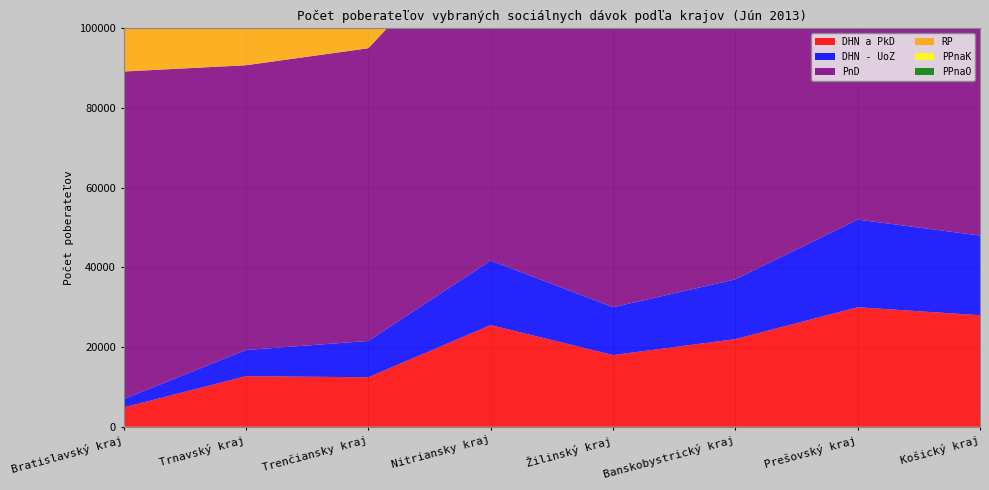

Reading left to right, transcribe all the data shown in this chart.

DHN a PkD: Bratislavský kraj=4859	Trnavský kraj=12696	Trenčiansky kraj=12433	Nitriansky kraj=25523	Žilinský kraj=18000	Banskobystrický kraj=22000	Prešovský kraj=30000	Košický kraj=28000
DHN - UoZ: Bratislavský kraj=2109	Trnavský kraj=6574	Trenčiansky kraj=9109	Nitriansky kraj=16205	Žilinský kraj=12000	Banskobystrický kraj=15000	Prešovský kraj=22000	Košický kraj=20000
PnD: Bratislavský kraj=82197	Trnavský kraj=71465	Trenčiansky kraj=73463	Nitriansky kraj=86179	Žilinský kraj=75000	Banskobystrický kraj=80000	Prešovský kraj=95000	Košický kraj=90000
RP: Bratislavský kraj=17758	Trnavský kraj=13504	Trenčiansky kraj=14630	Nitriansky kraj=17013	Žilinský kraj=14000	Banskobystrický kraj=15000	Prešovský kraj=18000	Košický kraj=17000
PPnaK: Bratislavský kraj=11547	Trnavský kraj=15784	Trenčiansky kraj=17648	Nitriansky kraj=22440	Žilinský kraj=16000	Banskobystrický kraj=18000	Prešovský kraj=25000	Košický kraj=22000
PPnaO: Bratislavský kraj=2666	Trnavský kraj=5271	Trenčiansky kraj=4720	Nitriansky kraj=9775	Žilinský kraj=5000	Banskobystrický kraj=7000	Prešovský kraj=10000	Košický kraj=9000